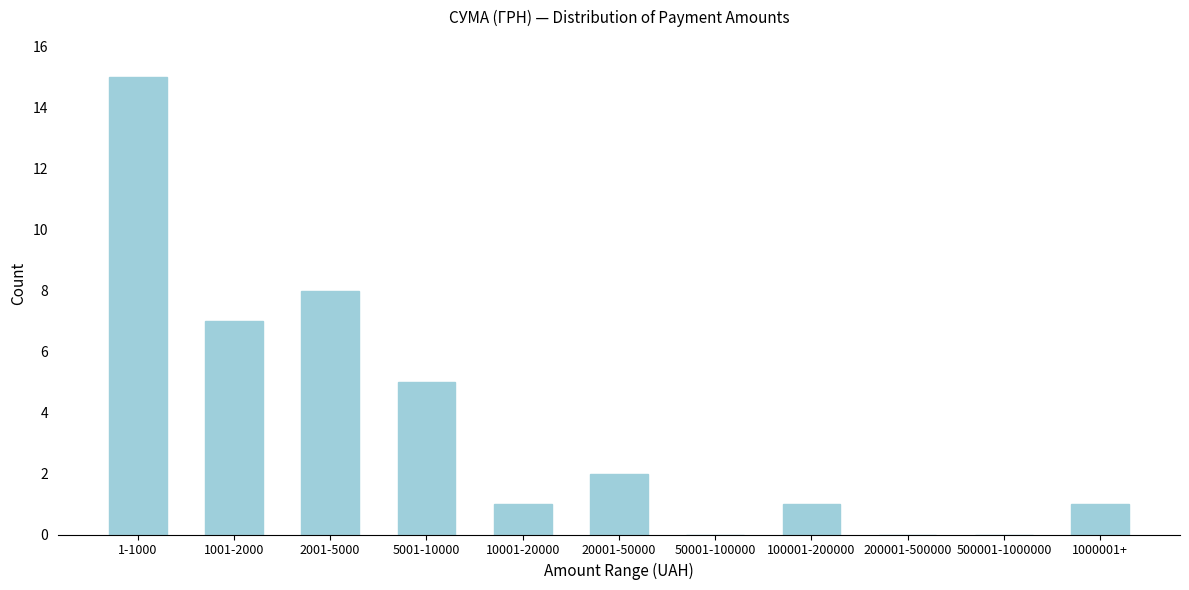

Reading left to right, what are all the values shown in this chart?

1-1000=15	1001-2000=7	2001-5000=8	5001-10000=5	10001-20000=1	20001-50000=2	50001-100000=0	100001-200000=1	200001-500000=0	500001-1000000=0	1000001+=1